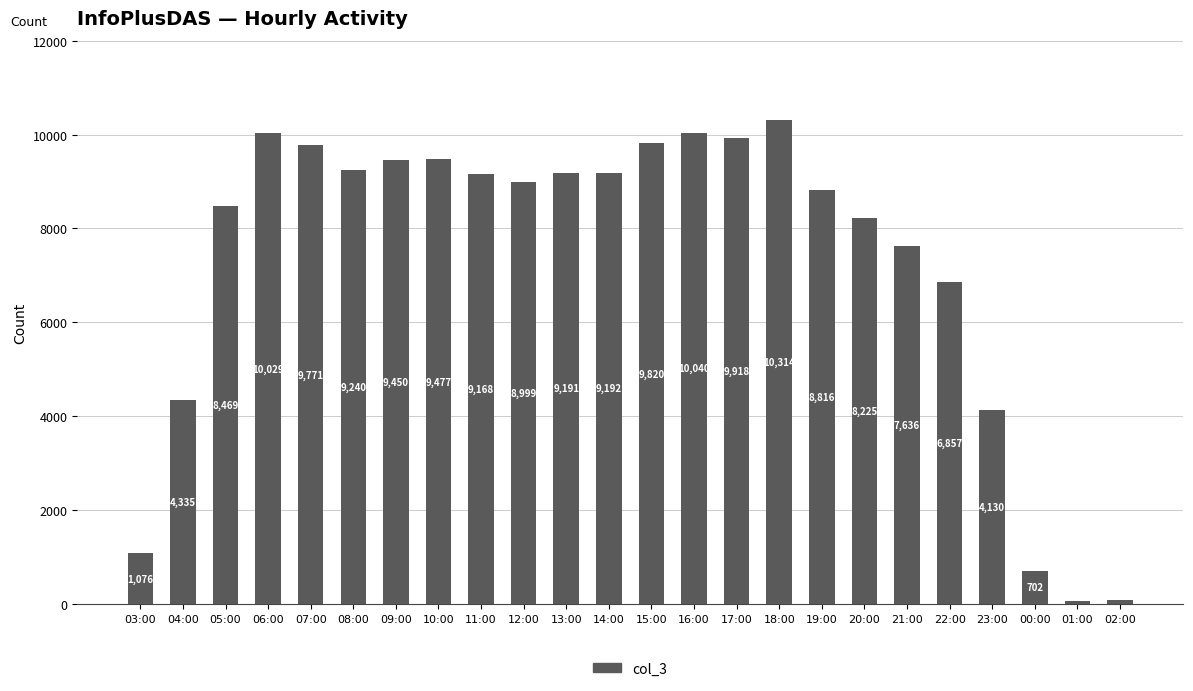

Reading left to right, what are all the values shown in this chart?

03:00=1076	04:00=4335	05:00=8469	06:00=10029	07:00=9771	08:00=9240	09:00=9450	10:00=9477	11:00=9168	12:00=8999	13:00=9191	14:00=9192	15:00=9820	16:00=10040	17:00=9918	18:00=10314	19:00=8816	20:00=8225	21:00=7636	22:00=6857	23:00=4130	00:00=702	01:00=59	02:00=79